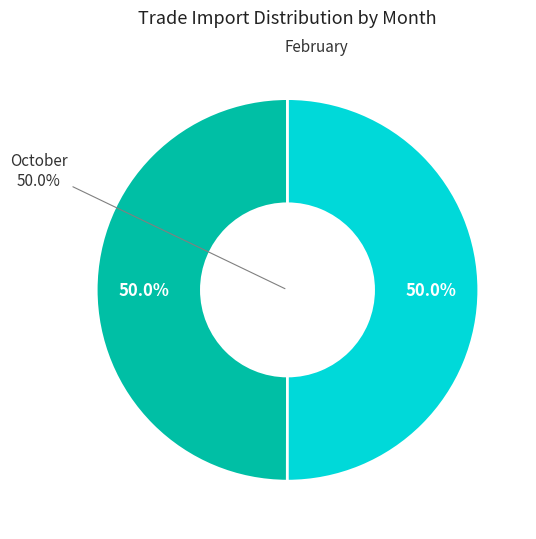

To the nearest percent, what is the combined percentage of October and February?

100%